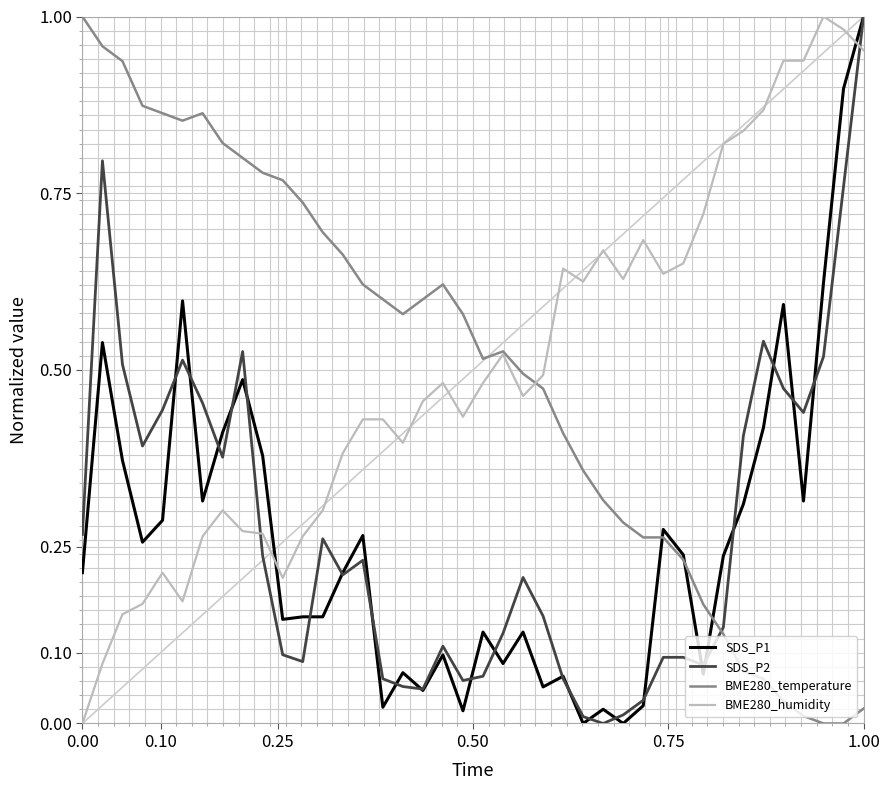

Which series ends up on top after the final intersection of SDS_P1 and BME280_humidity?

SDS_P1